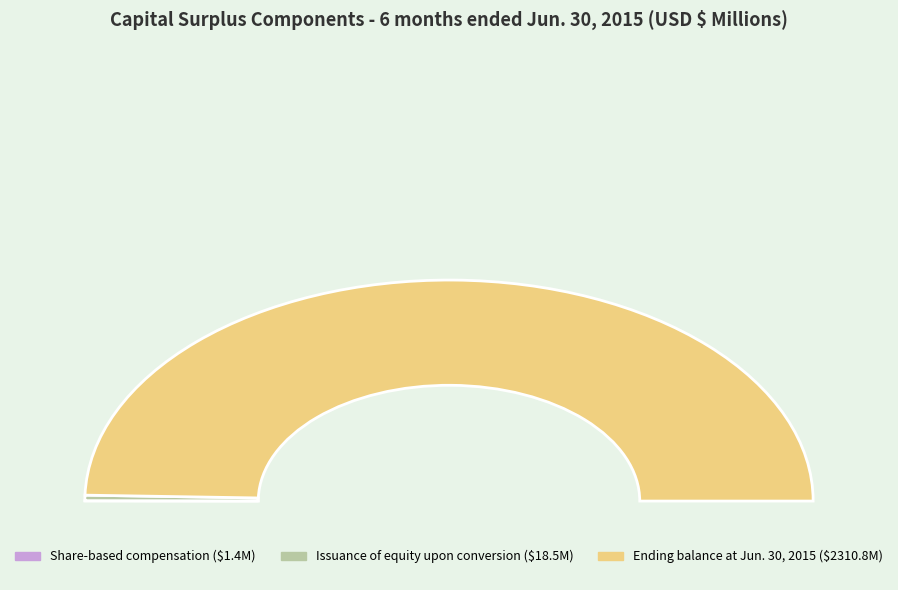

The Ending balance at Jun. 30, 2015 slice represents 99% of the pie. True or false?

True